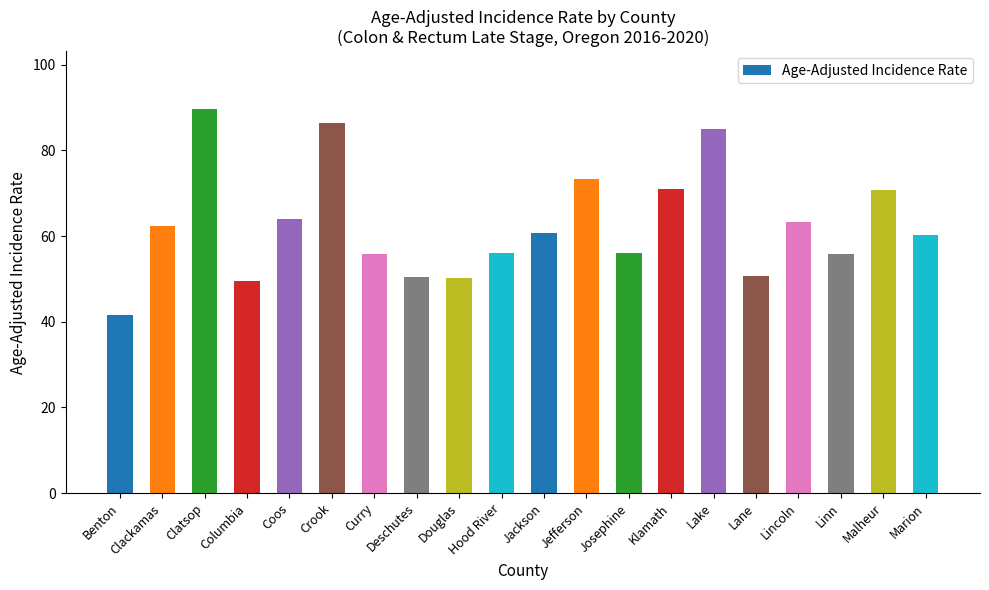

What is the difference between the maximum and minimum values?

48.1